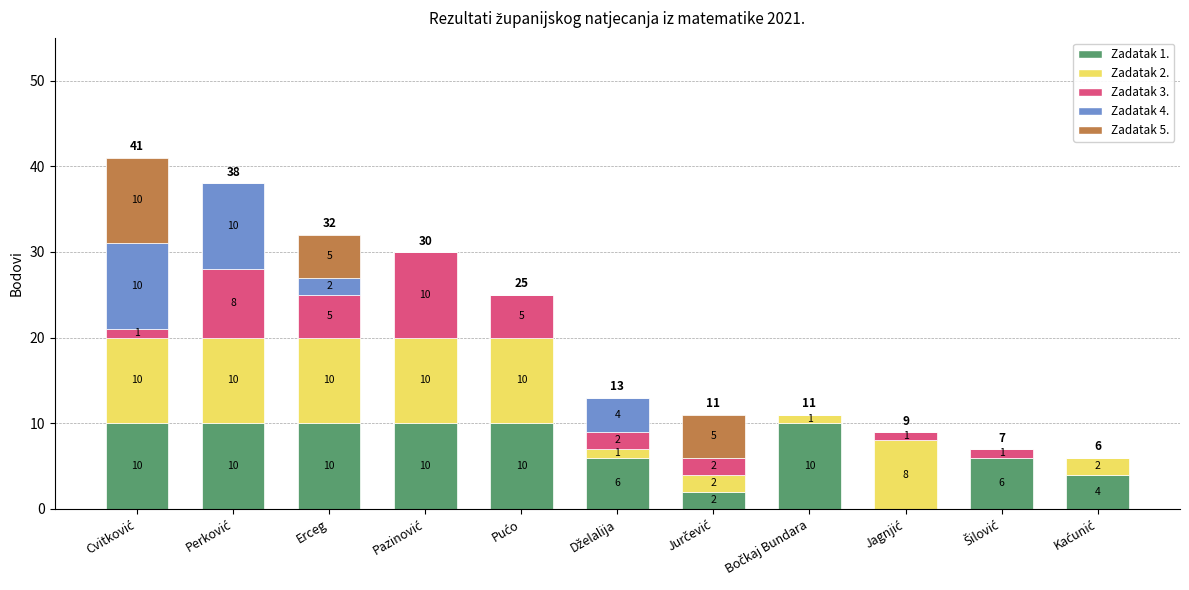

What are all the series names shown in the legend?

Zadatak 1., Zadatak 2., Zadatak 3., Zadatak 4., Zadatak 5.